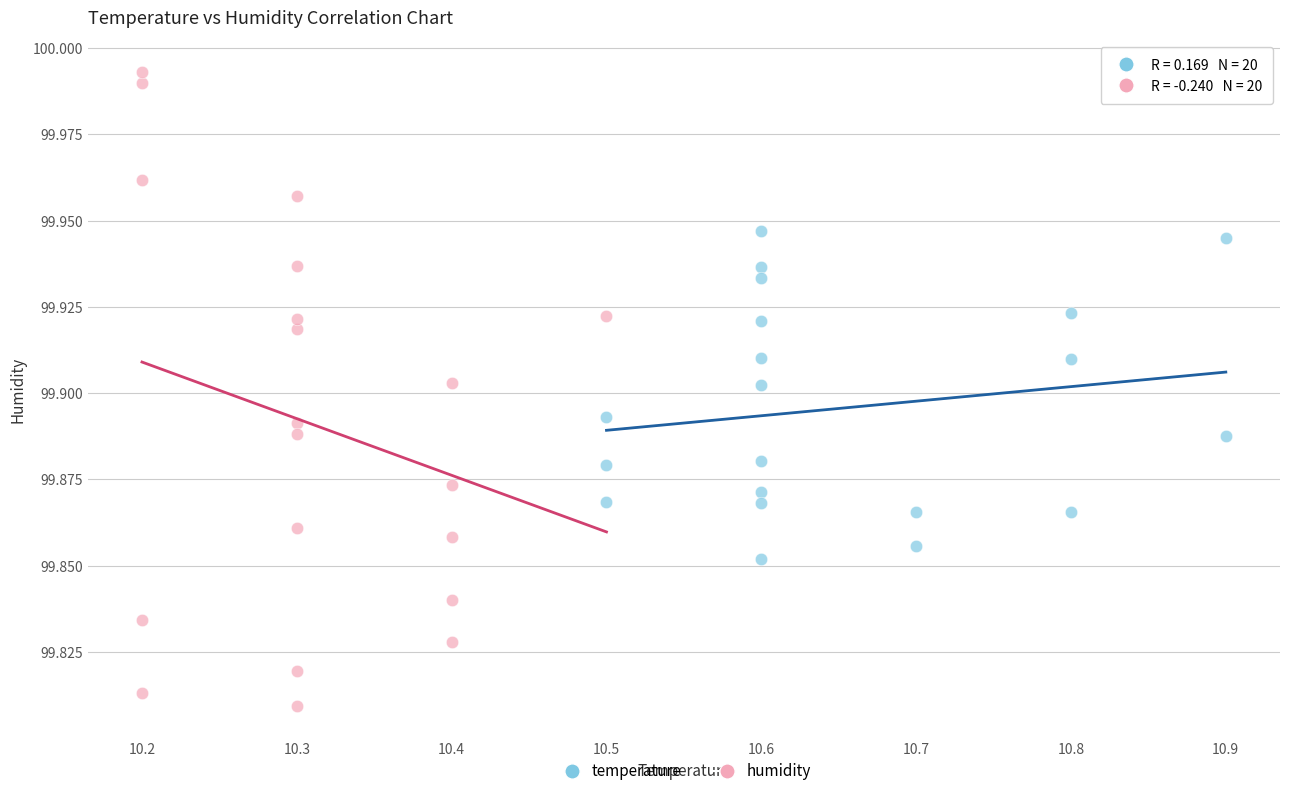

Which series contains the highest Y value?

humidity